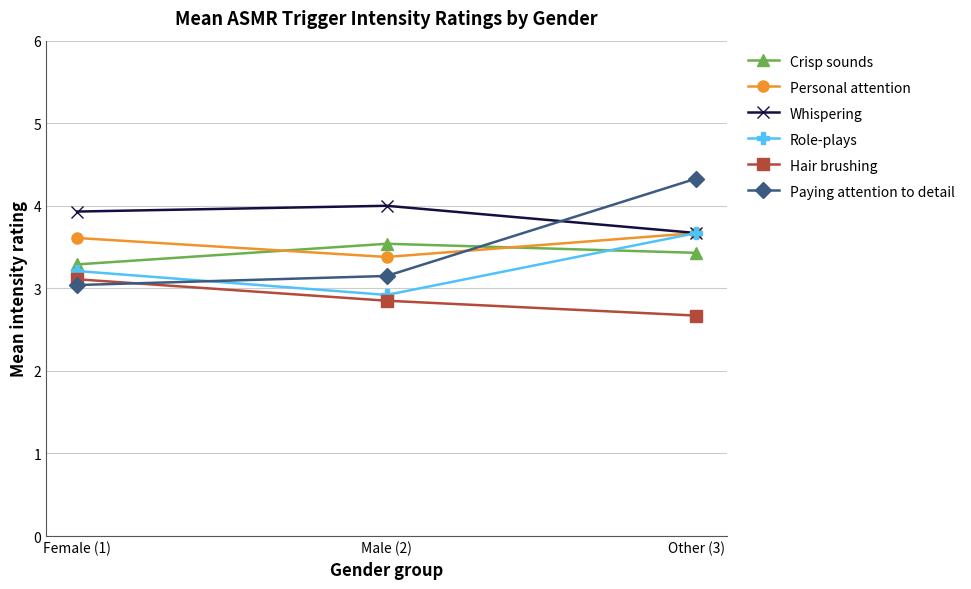

What is the greatest value displayed?

4.3